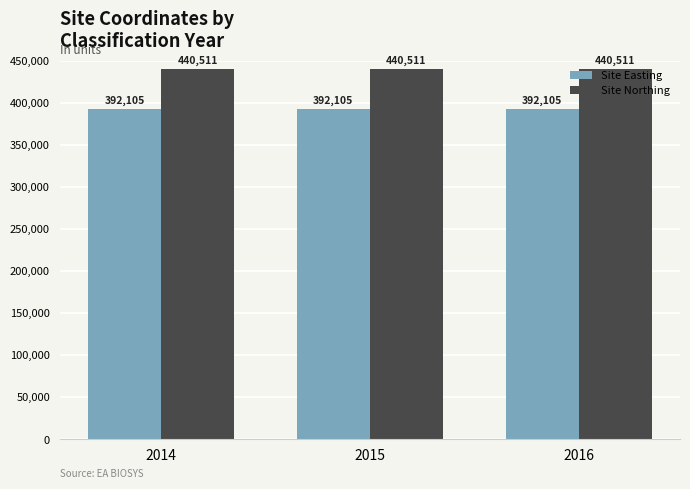

Are the bars horizontal?

No